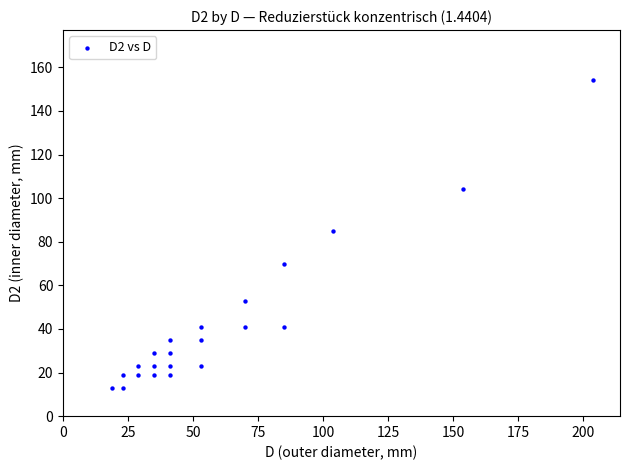

What is the range of X values (max minus min)?

185